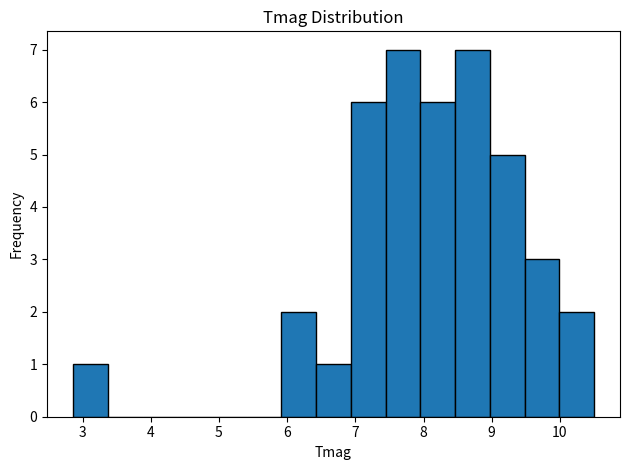

Reading left to right, transcribe this chart: for each bar, give the range it covers on the x-axis and its height. Neither the bar edges nor the heights are printed on the chart, so give them approximately, as read against the axes.

2.9 to 3.4: 1
3.4 to 3.9: 0
3.9 to 4.4: 0
4.4 to 4.9: 0
4.9 to 5.4: 0
5.4 to 5.9: 0
5.9 to 6.4: 2
6.4 to 6.9: 1
6.9 to 7.4: 6
7.4 to 8.0: 7
8.0 to 8.5: 6
8.5 to 9.0: 7
9.0 to 9.5: 5
9.5 to 10.0: 3
10.0 to 10.5: 2